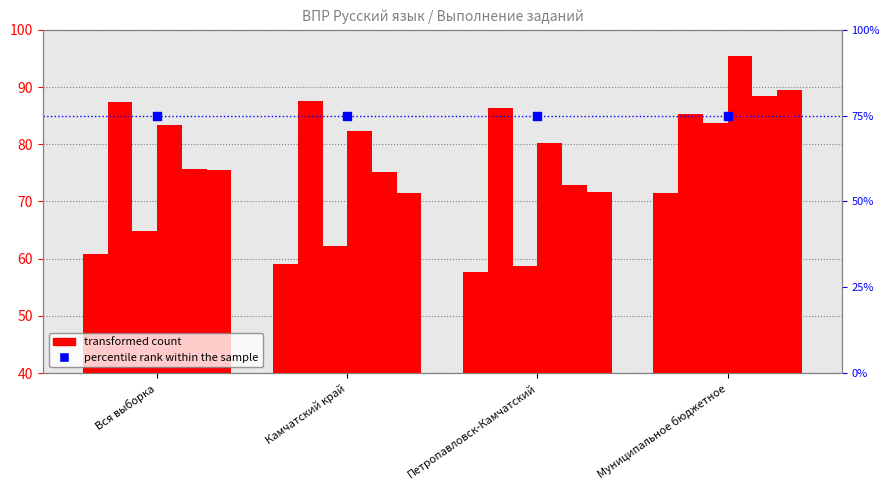

What is the total value across all series at Камчатский край?

437.6